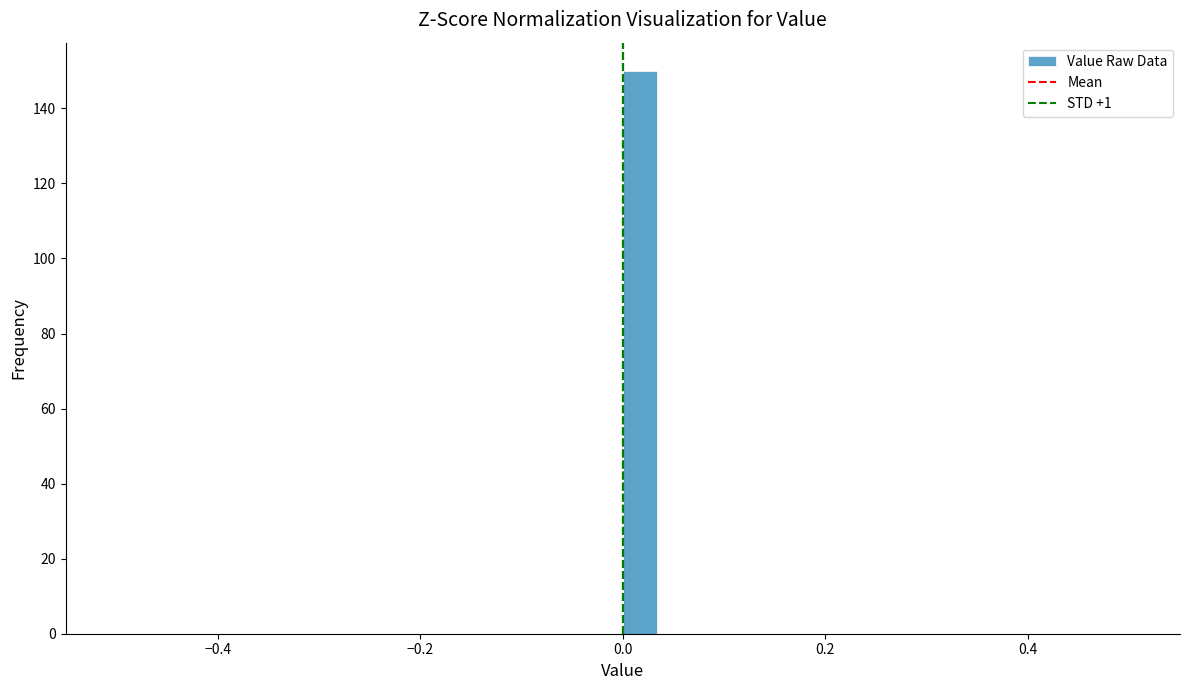

Around what value on the x-axis is the tallest bar? Give the approximate position of its centre, as read against the axis.

0.02